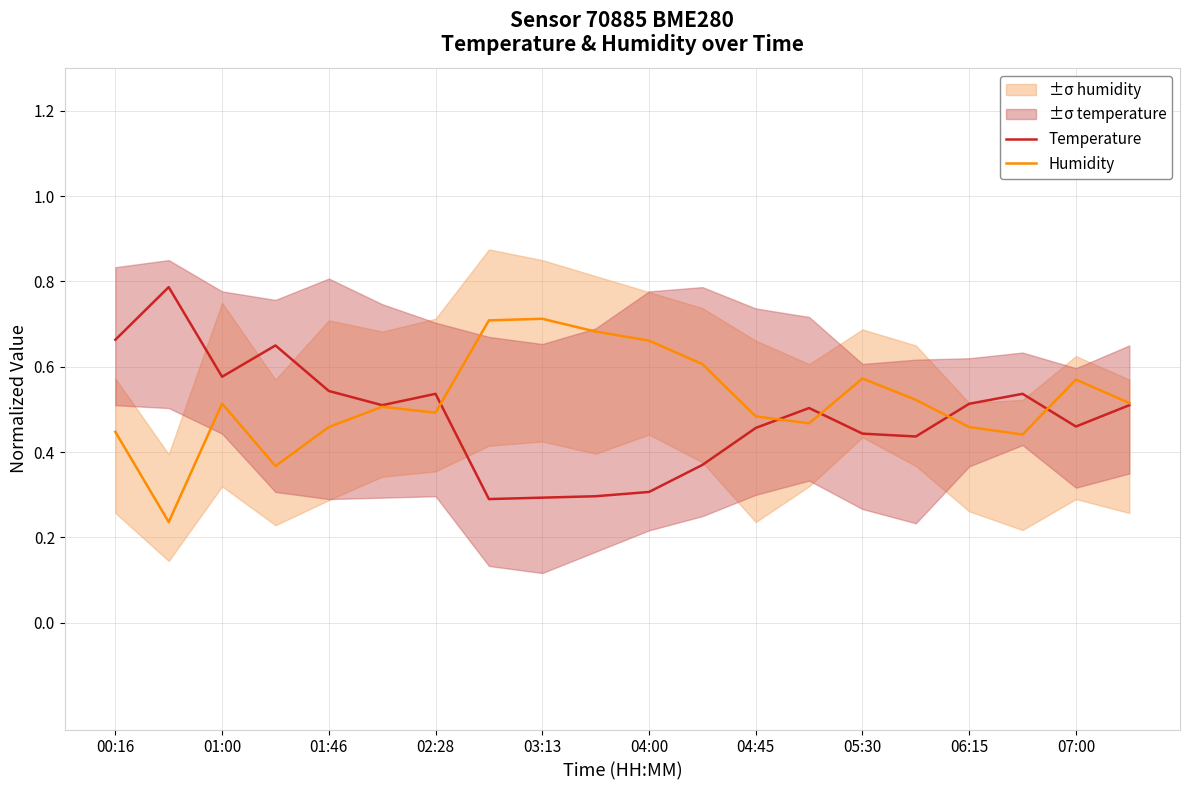

What is the highest value of the Temperature series?

0.8